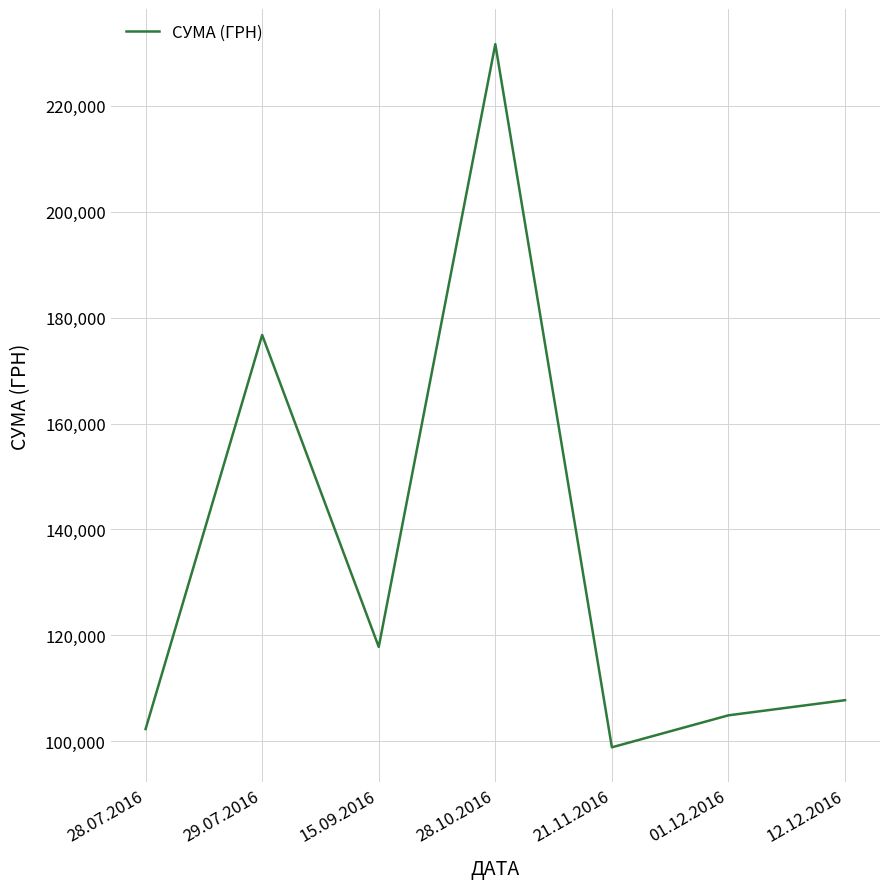

What is the sum of all values?

940049.2